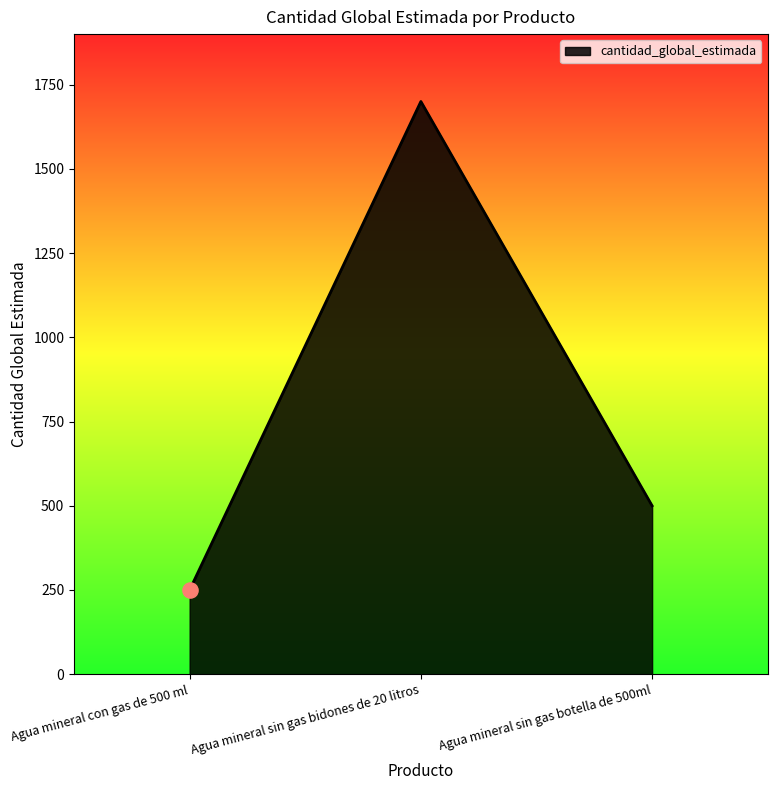

What is the ratio of the value at Agua mineral sin gas botella de 500ml to the value at Agua mineral sin gas bidones de 20 litros?

0.3